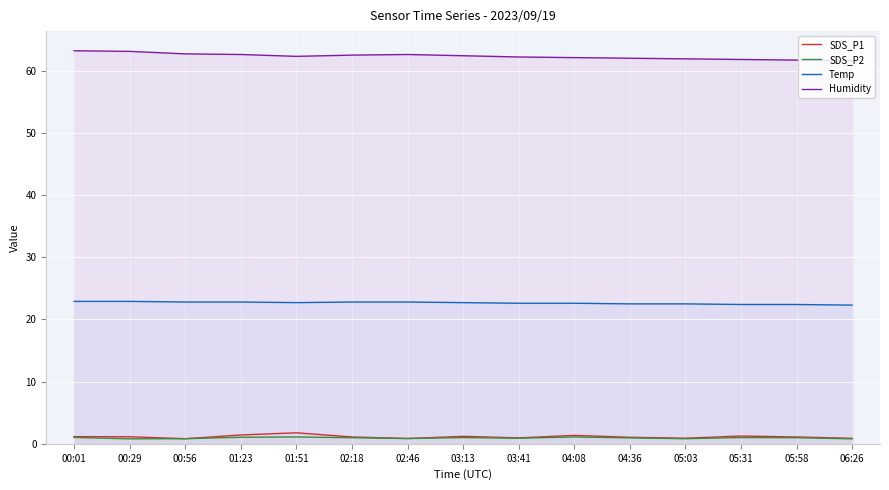

What is the label of the 3rd point from the left?

00:56